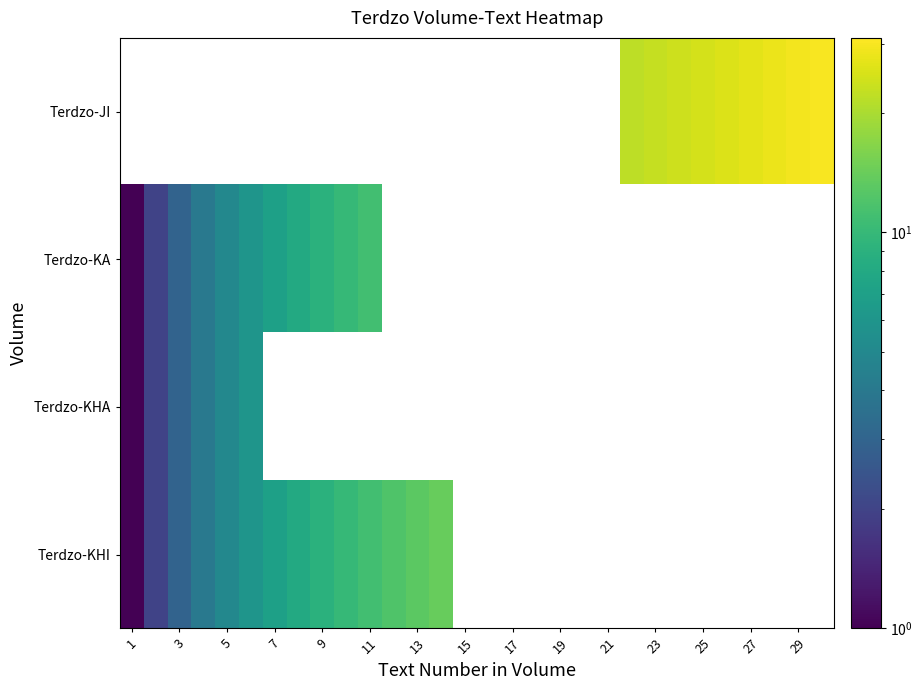

Which series has the largest total across all categories?

Terdzo-JI